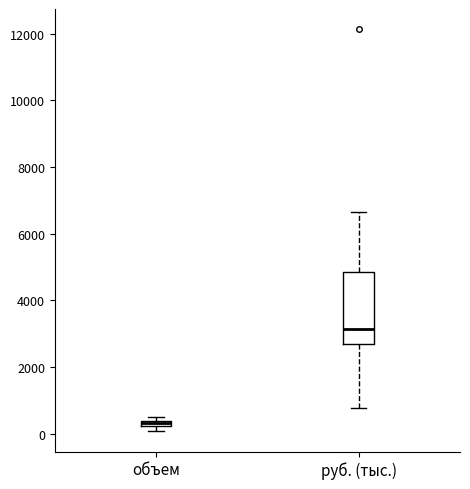

Where is the lower edge of the box for руб. (тыс.) on the y-axis? The values are not printed on the chart, so give them approximately, as read against the axis.

2600